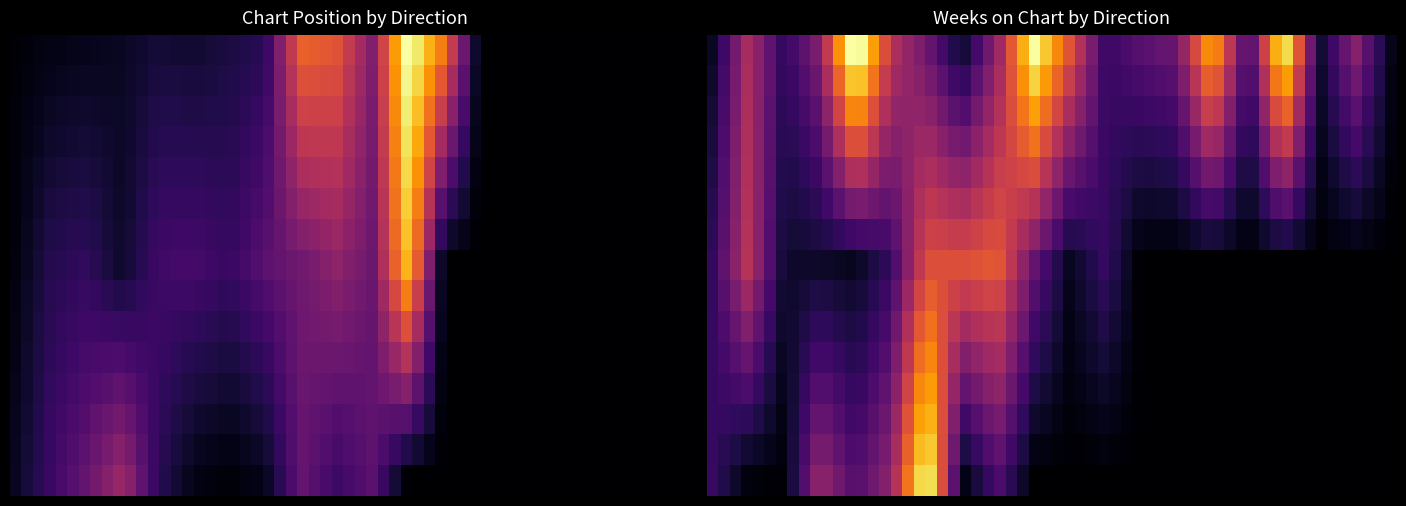

What is the difference between the highest and lowest values at 7?

13